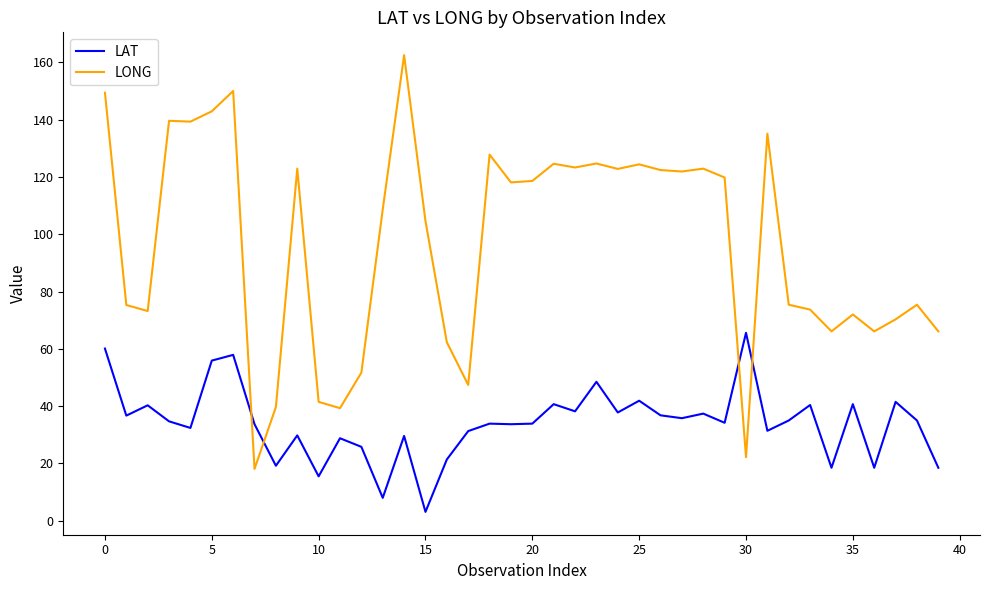

What is the lowest value of the LAT series?

3.1